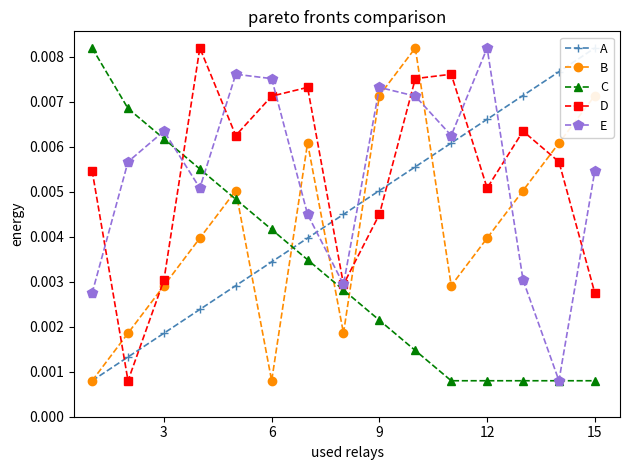

How many intersections are there between E and D?

9